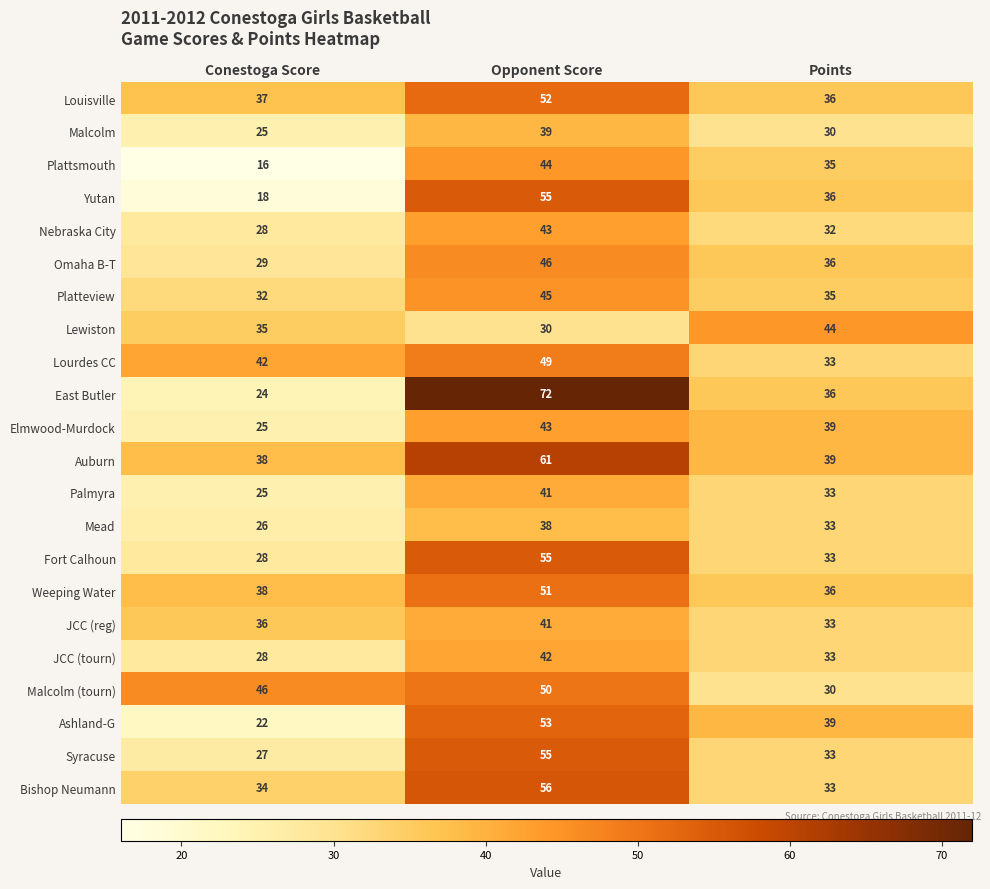

What is the sum of all Yutan values?

109